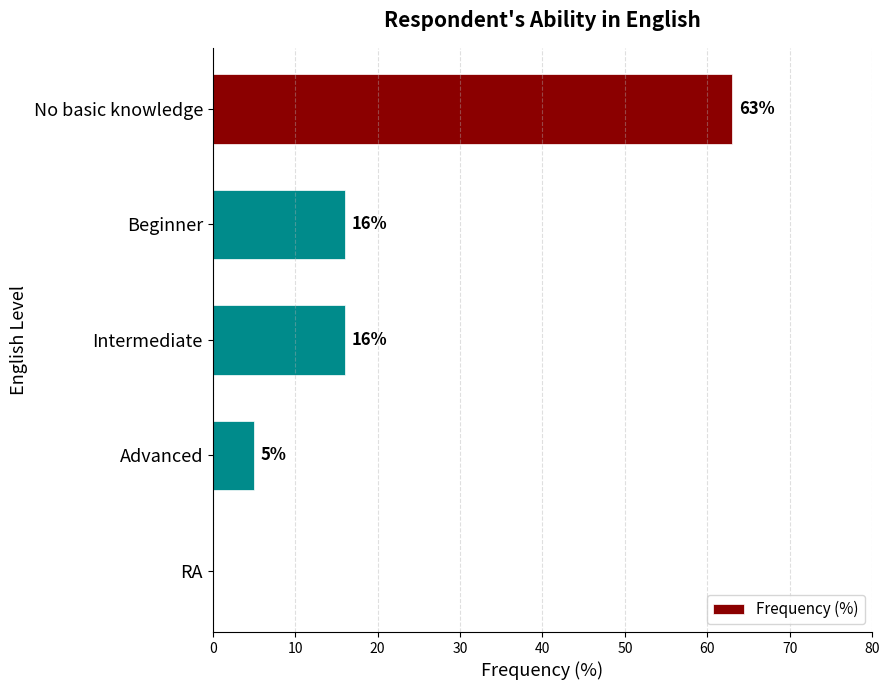

What is the sum of all values?

100